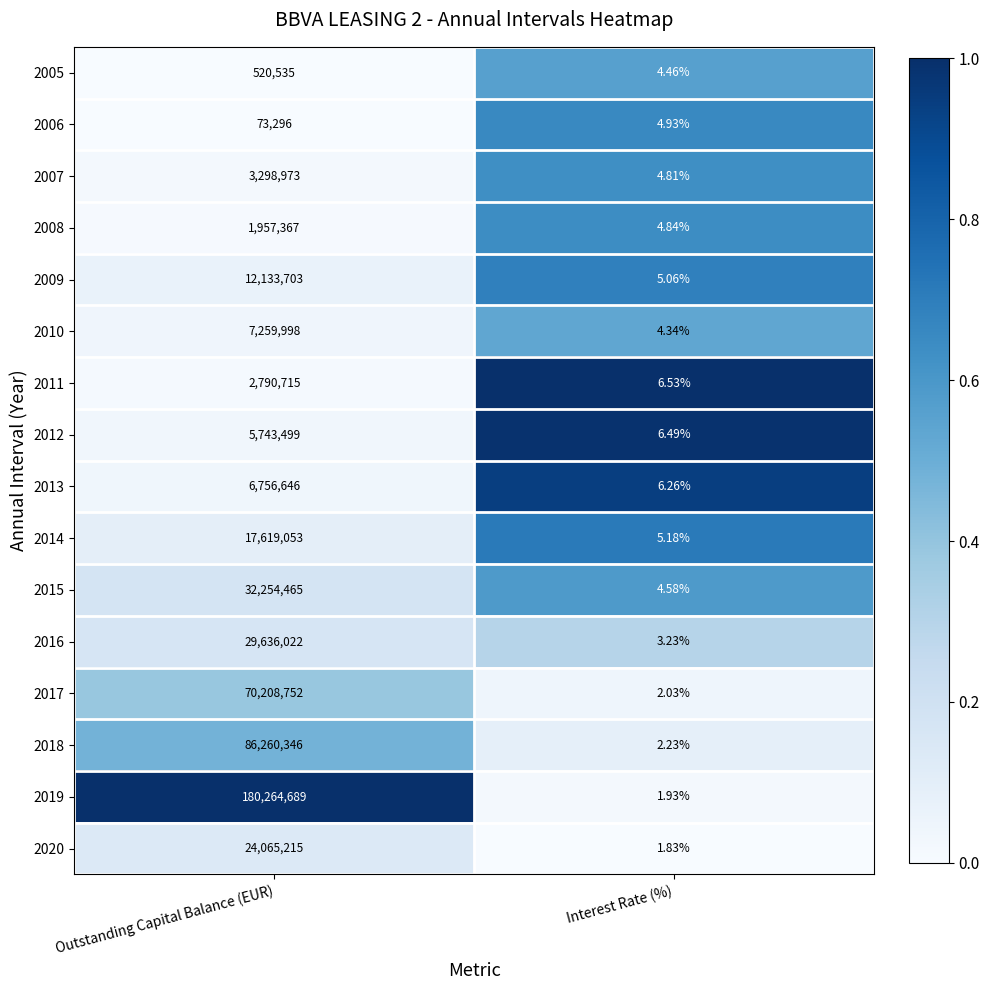

Which category has the highest value in the 2018 series?

Outstanding Capital Balance (EUR)